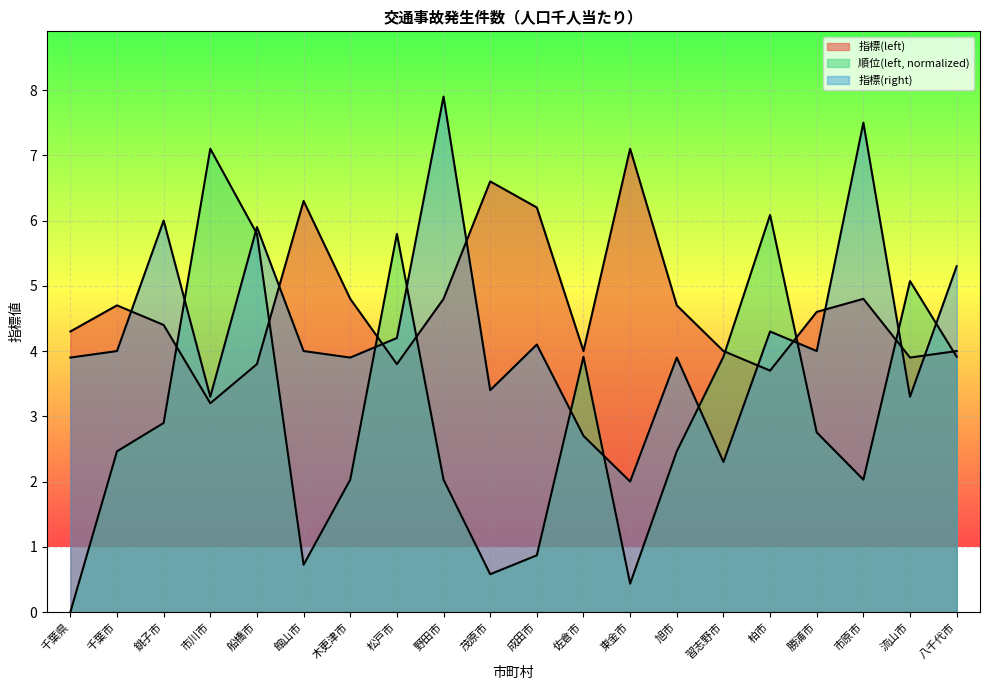

What is the difference between the highest and lowest values at 勝浦市?

1.8